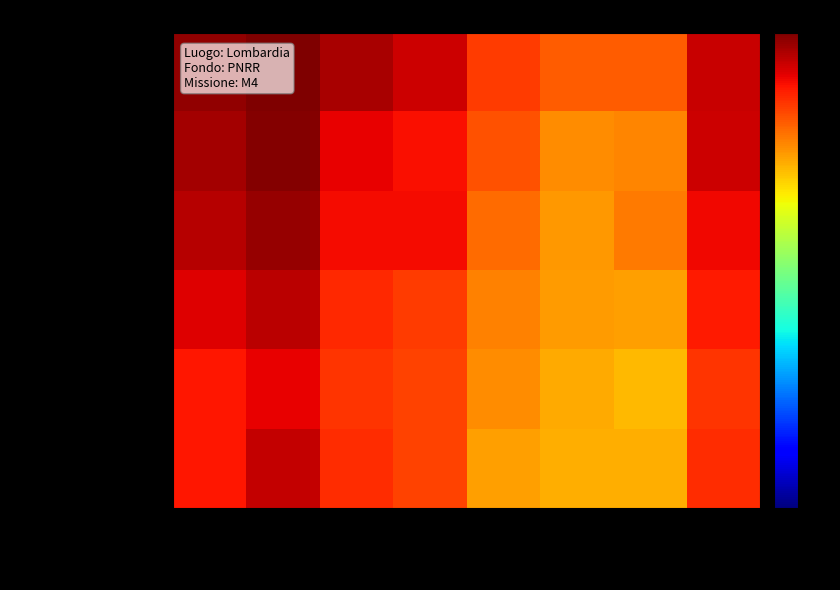

Which series changed the most between COMO and MILANO?

3.4 Ricerca e Innovazione